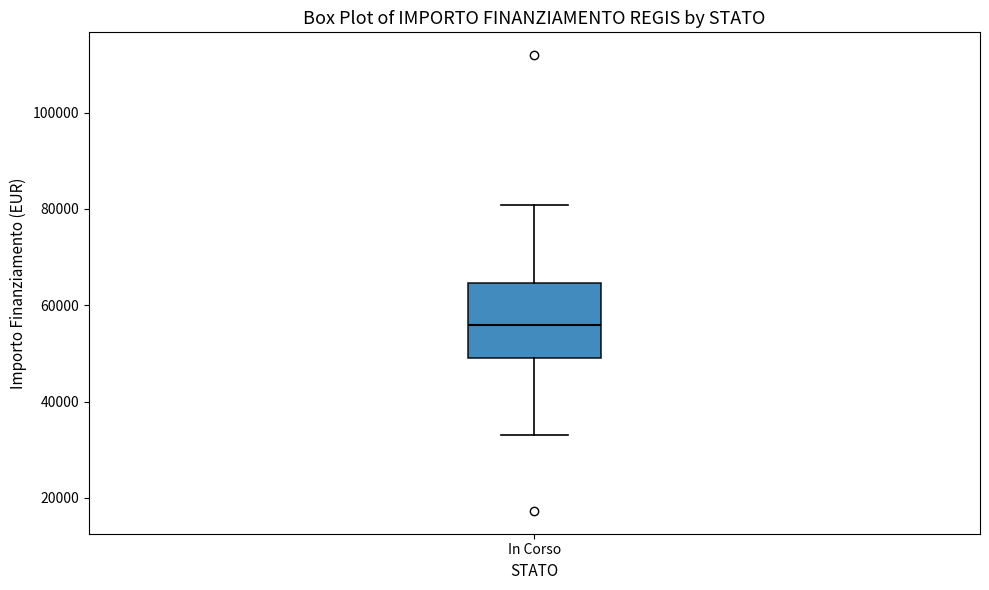

Read this box plot against the y-axis: the position of the median line, the range covered by the box, and the ends of both whiskers. The values are not printed on the chart, so give them approximately, as read against the axis.

median 56000, box 50000 to 64000, whiskers 32000 to 80000